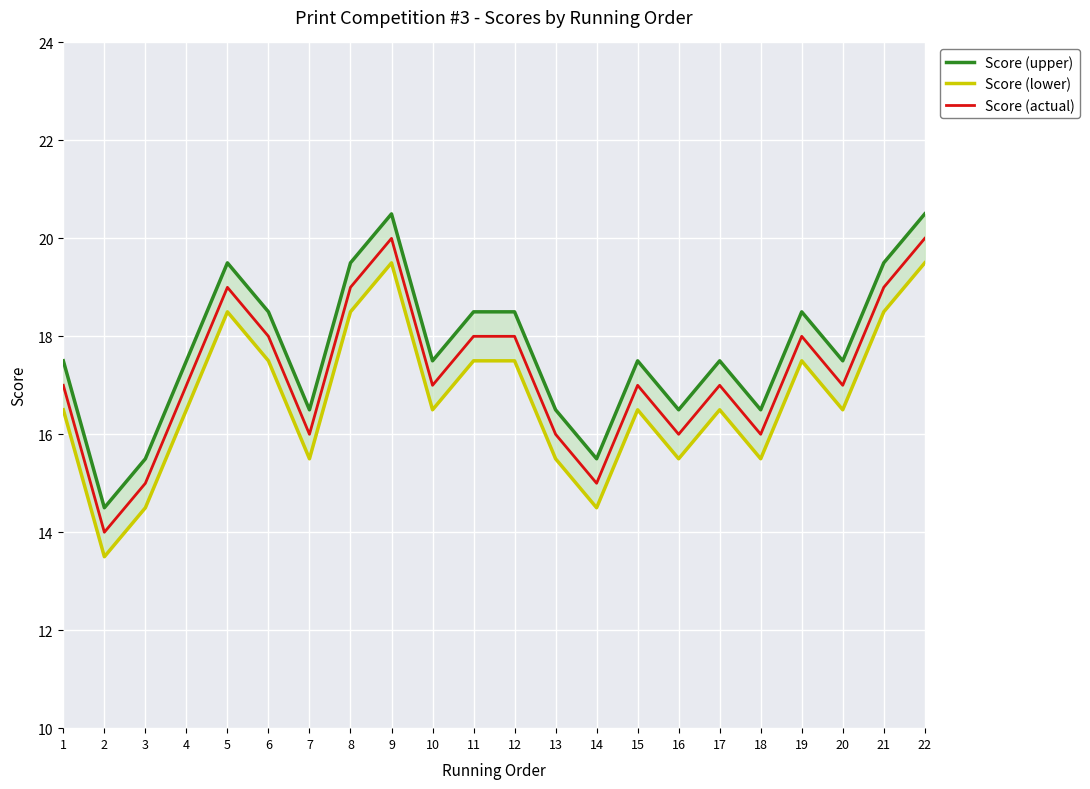

What is the value of the Score (actual) point at the 18th from the left?

16.0